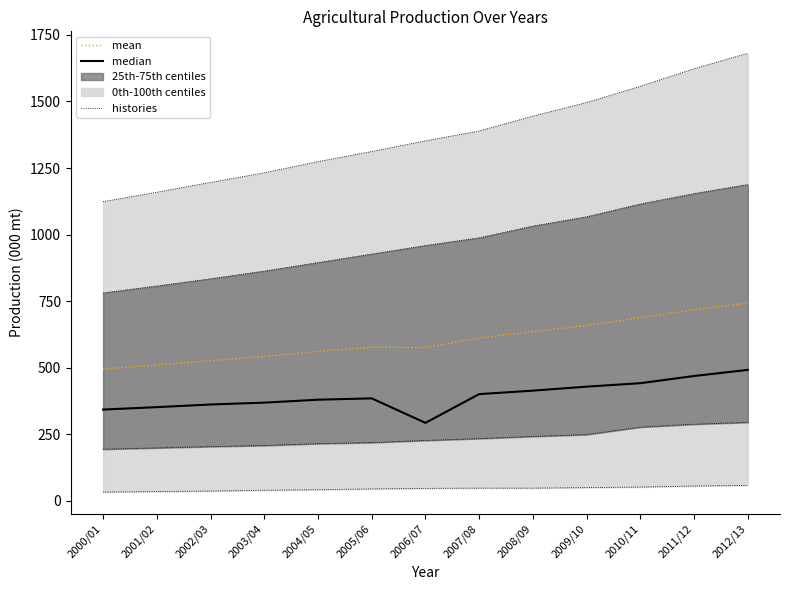

Reading left to right, extract all data points from this chart.

median: 2000/01=343.0	2001/02=352.0	2002/03=362.0	2003/04=369.0	2004/05=380.0	2005/06=385.0	2006/07=293.0	2007/08=401.0	2008/09=414.0	2009/10=429.0	2010/11=442.0	2011/12=469.0	2012/13=492.0
mean: 2000/01=495.0	2001/02=510.4	2002/03=526.6	2003/04=542.4	2004/05=561.2	2005/06=577.6	2006/07=575.6	2007/08=612.0	2008/09=636.2	2009/10=658.2	2010/11=688.6	2011/12=718.0	2012/13=742.8
histories: 2000/01=1124.0	2001/02=1159.0	2002/03=1196.0	2003/04=1232.0	2004/05=1274.0	2005/06=1312.0	2006/07=1352.0	2007/08=1389.0	2008/09=1445.0	2009/10=1496.0	2010/11=1557.0	2011/12=1623.0	2012/13=1681.0